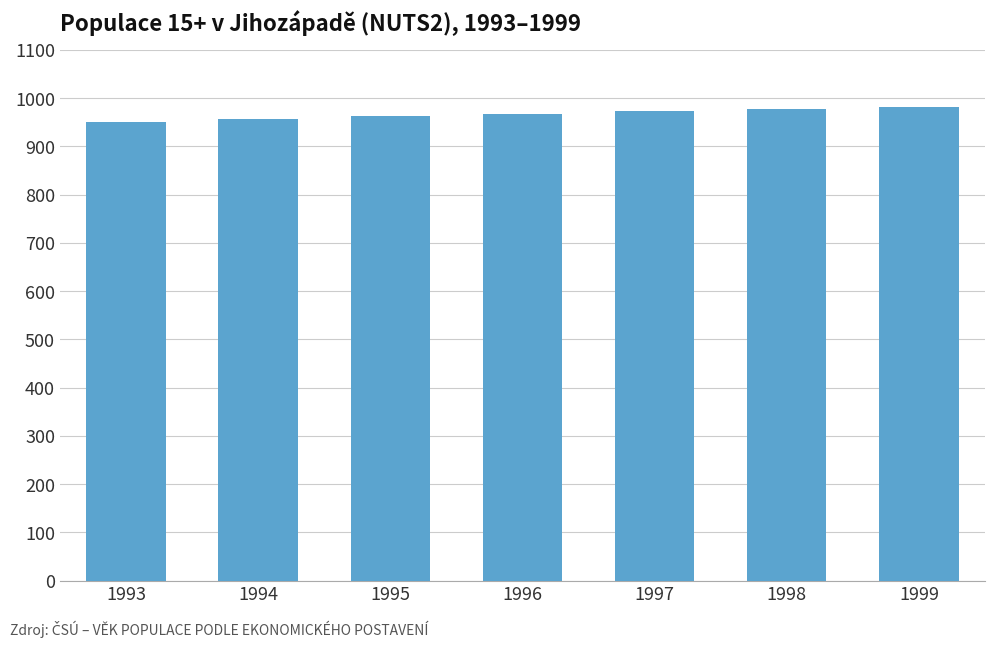

Approximately how many times larger is the value at 1995 compared to 1994?

1.0